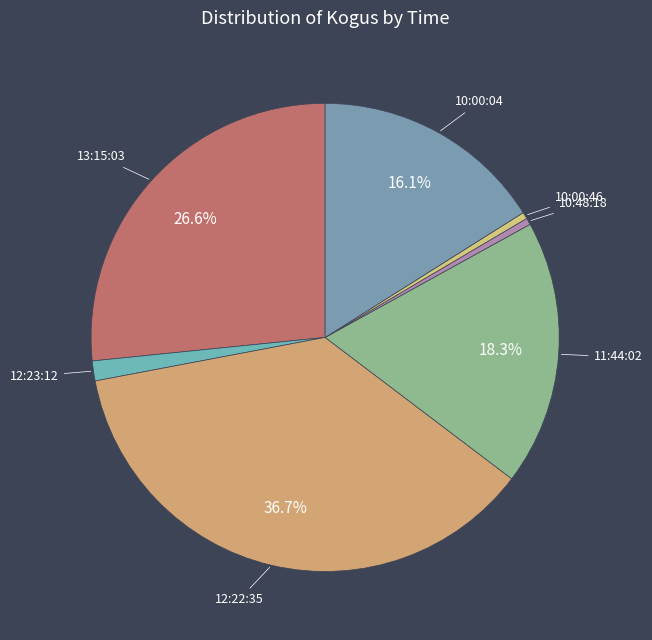

Combined, do 13:15:03 and 10:48:18 account for over 50%?

No